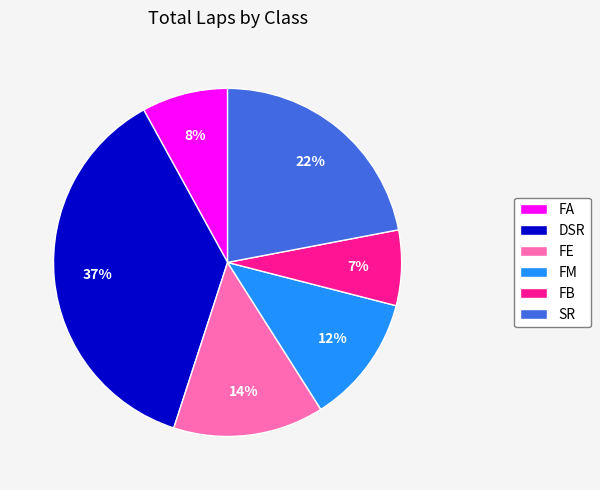

To the nearest percent, what percentage of the pie is DSR?

37%